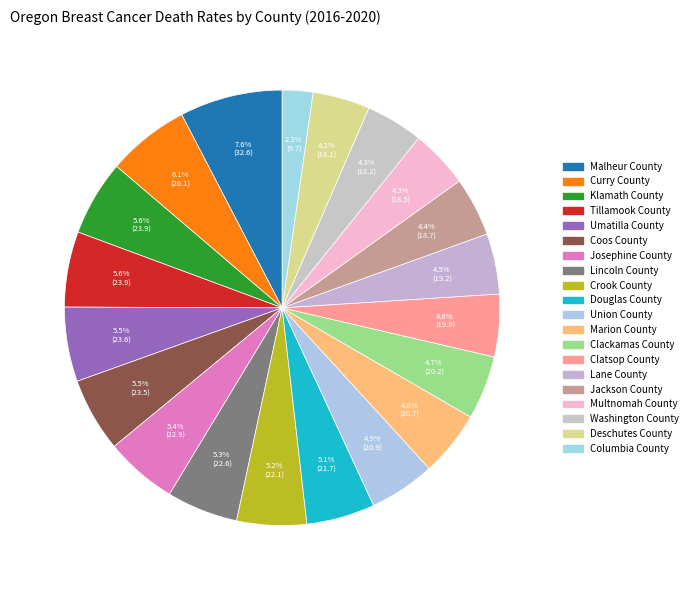

Rank the categories by value from highest to lowest.

Malheur County, Curry County, Klamath County, Tillamook County, Umatilla County, Coos County, Josephine County, Lincoln County, Crook County, Douglas County, Union County, Marion County, Clackamas County, Clatsop County, Lane County, Jackson County, Multnomah County, Washington County, Deschutes County, Columbia County